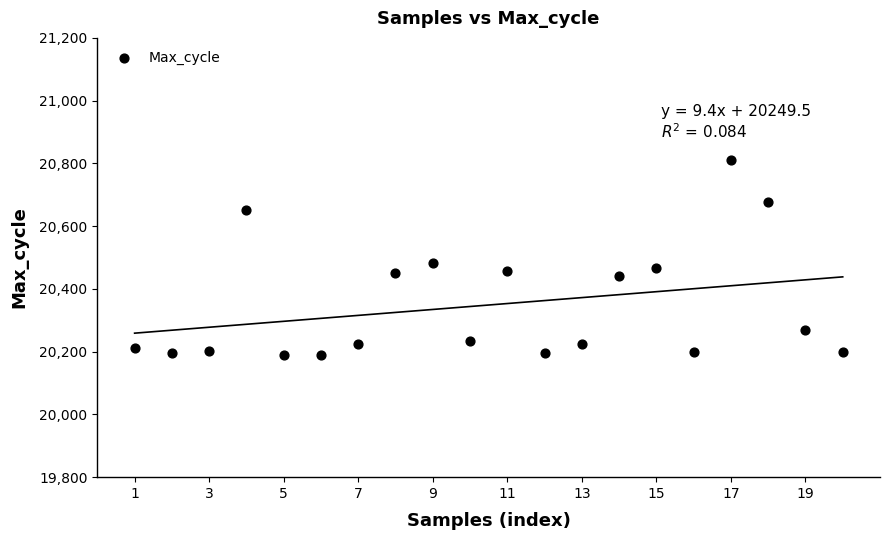

What is the range of Y values (max minus min)?

622